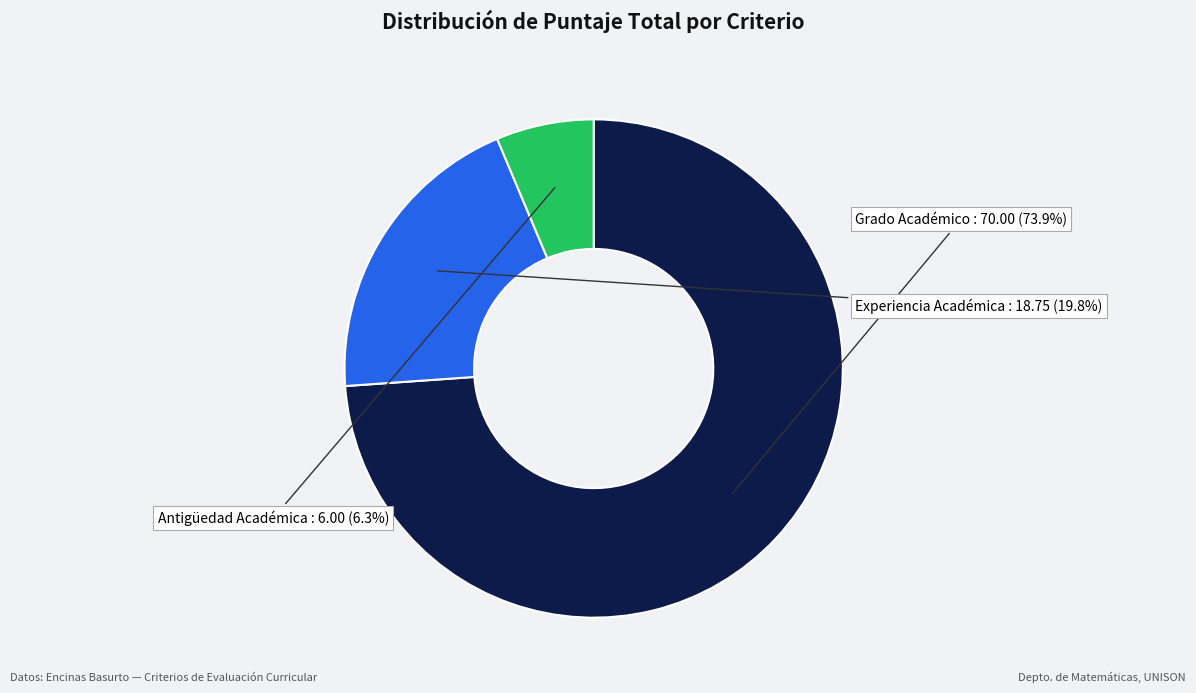

Is there a majority slice in this chart?

Yes